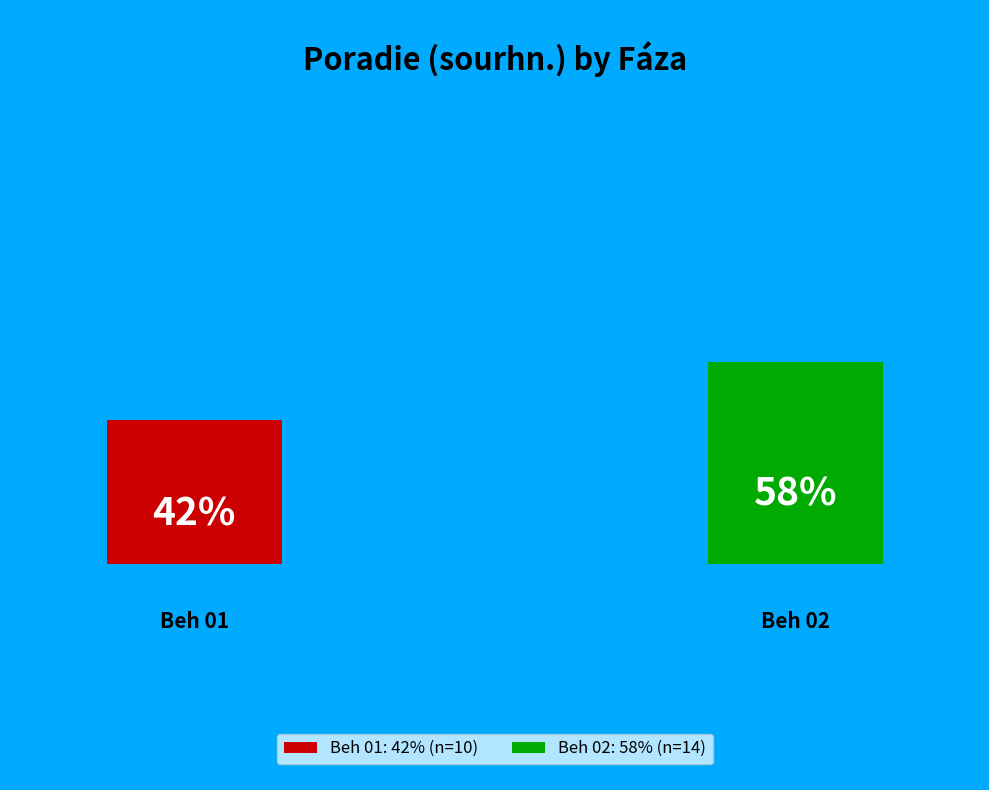

Which category has the biggest portion of the pie?

Beh 02